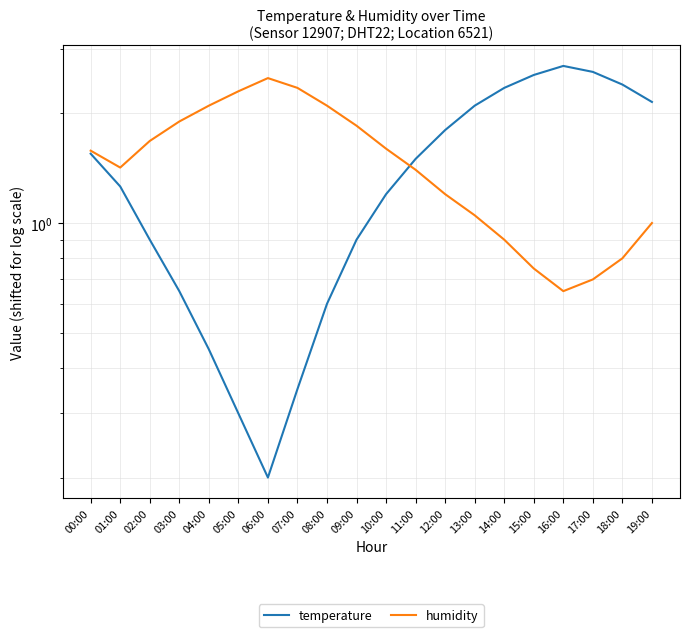

Is this an area chart (filled region under the line)?

No